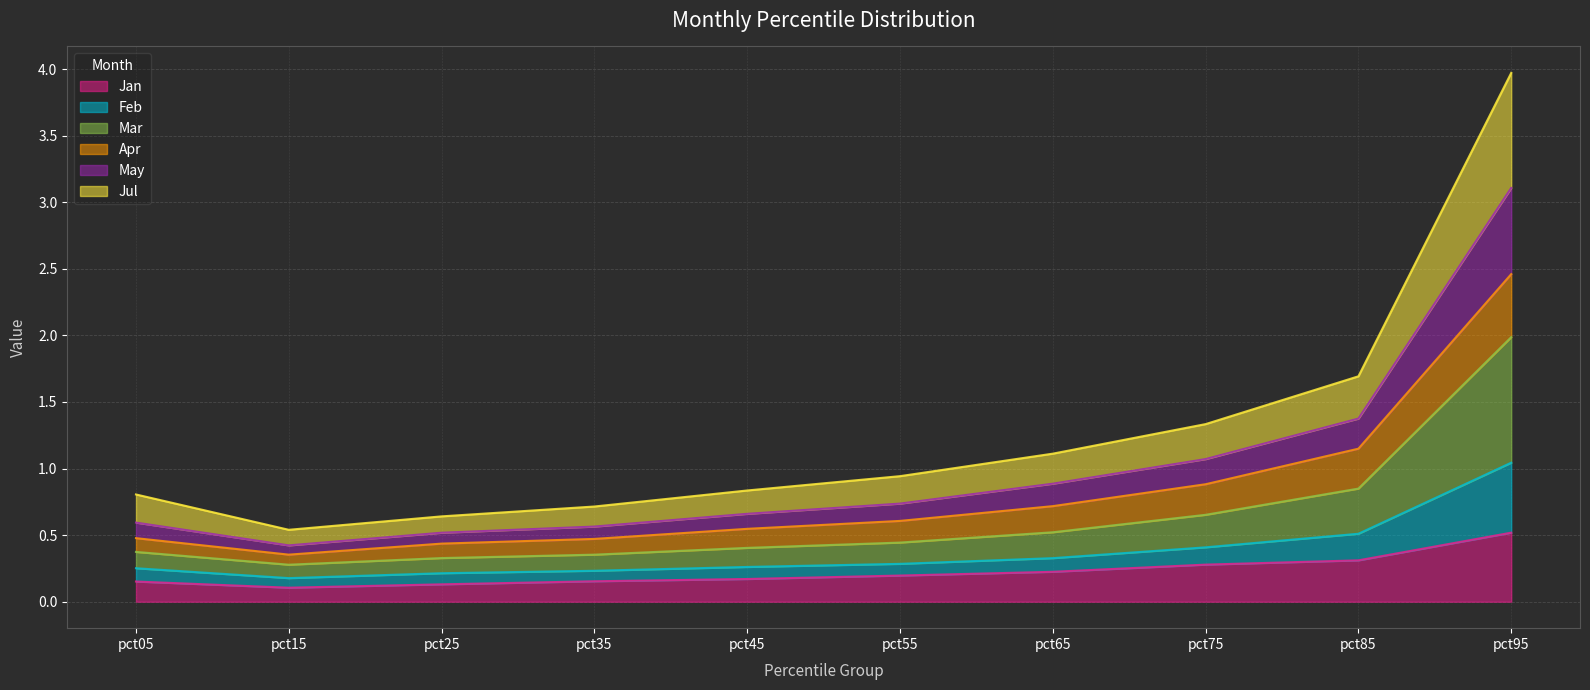

What is the total value across all series at pct55?

0.9